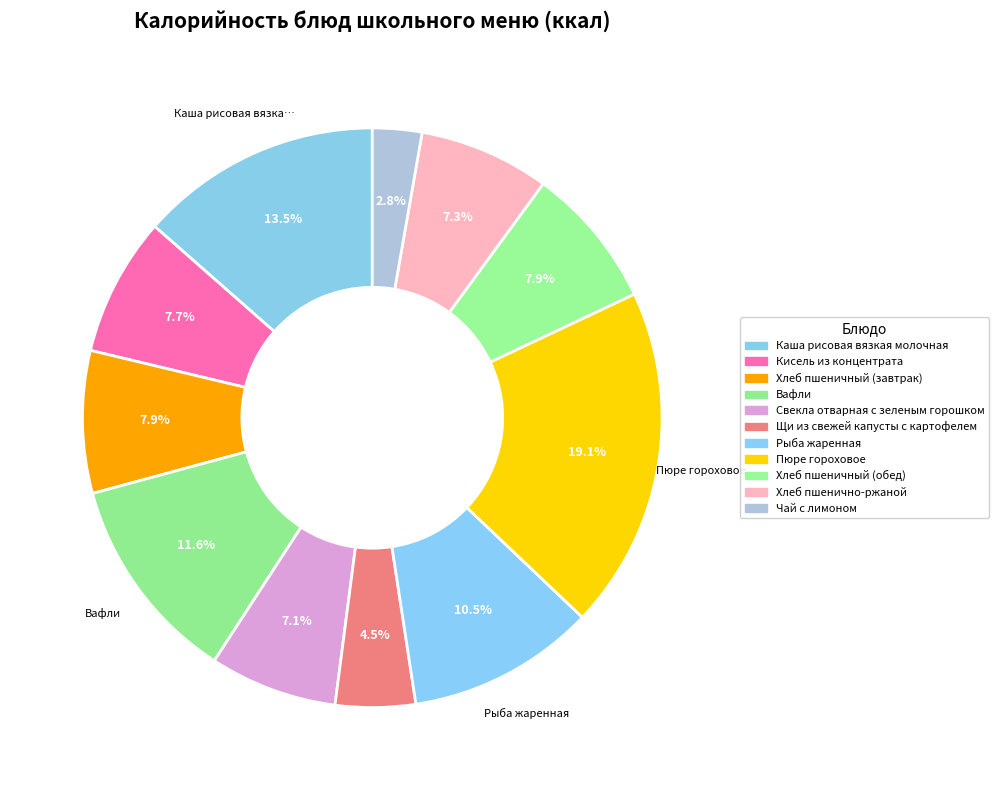

Which slice is the largest?

Пюре гороховое